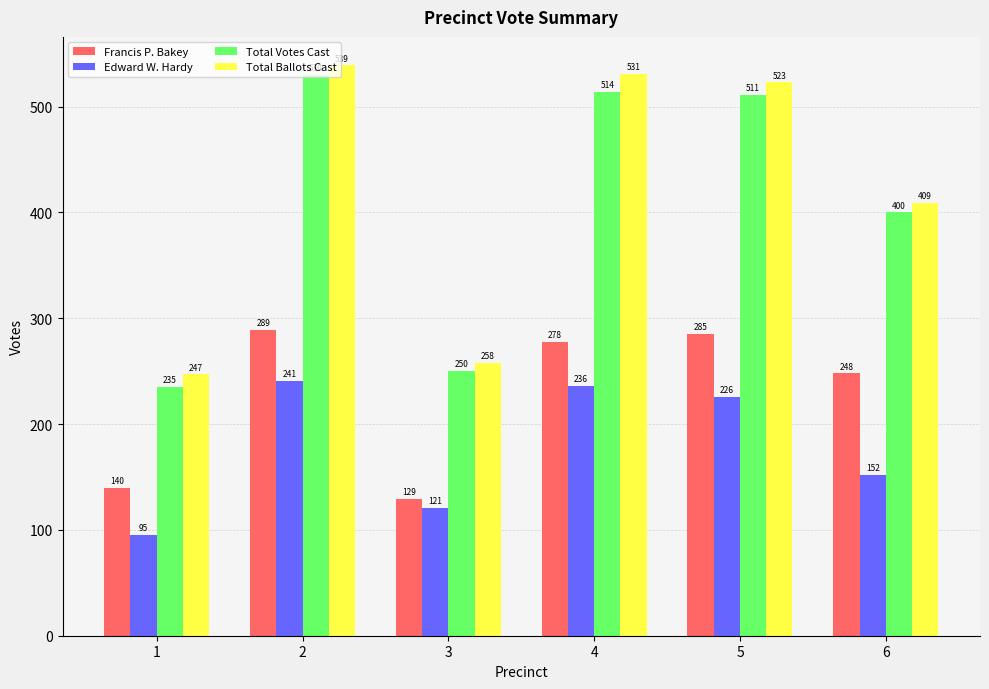

The value of Total Votes Cast at 2 is 530. True or false?

True